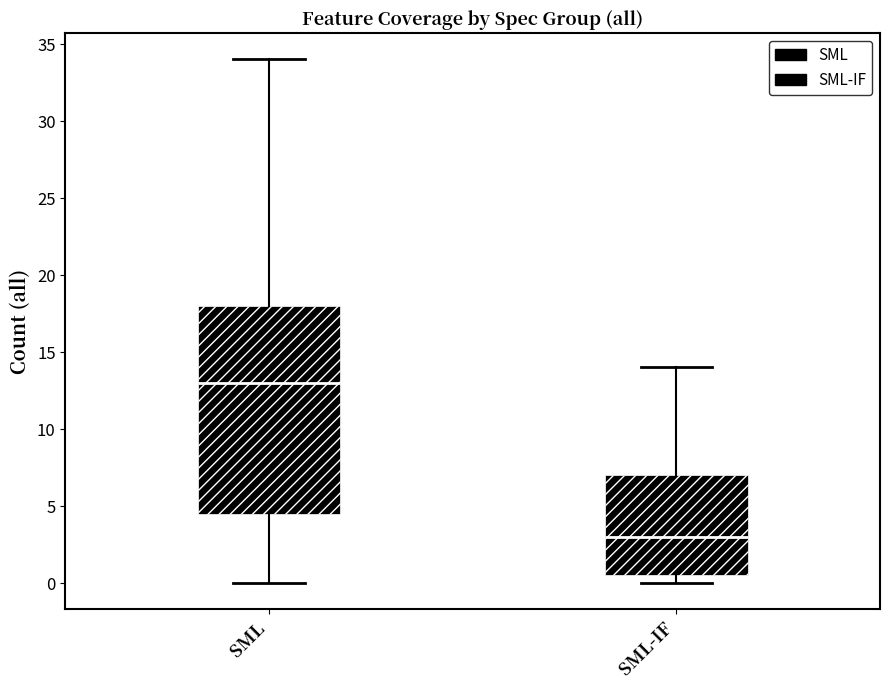

Comparing the boxes themselves (not the whiskers), which one is the tallest?

SML